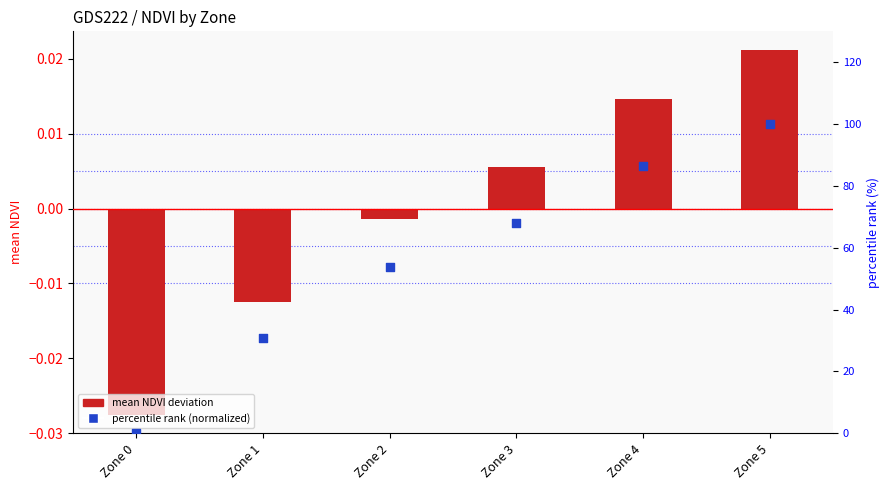

Which series contains the lowest Y value?

mean NDVI deviation